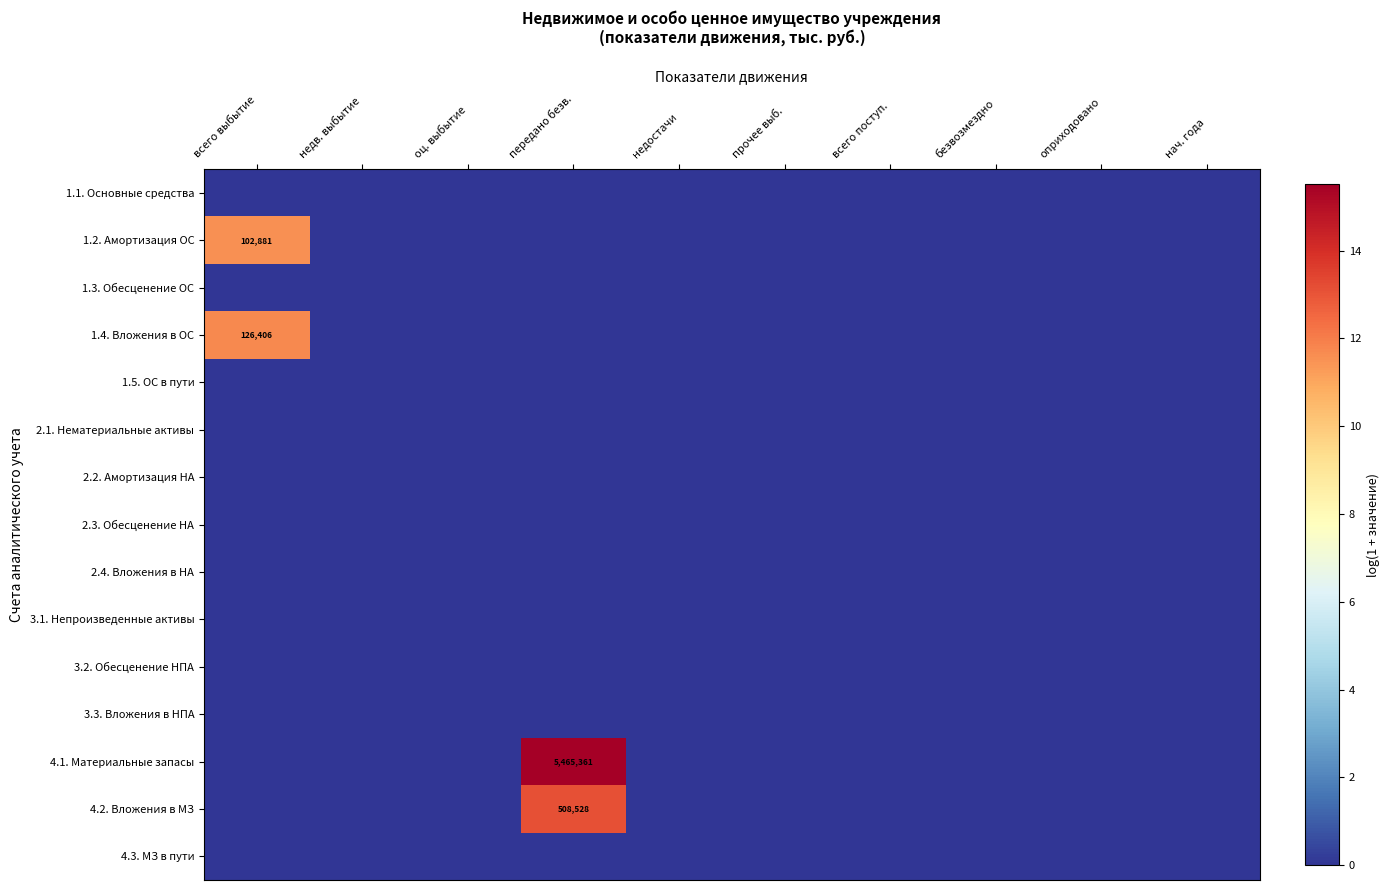

Which series has the widest spread of values?

4.1. Материальные запасы